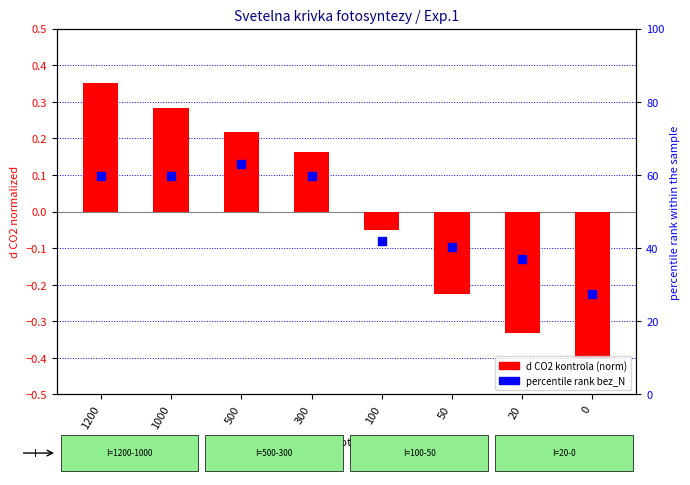

What are all the series names shown in the legend?

d CO2 kontrola (norm), percentile rank bez_N